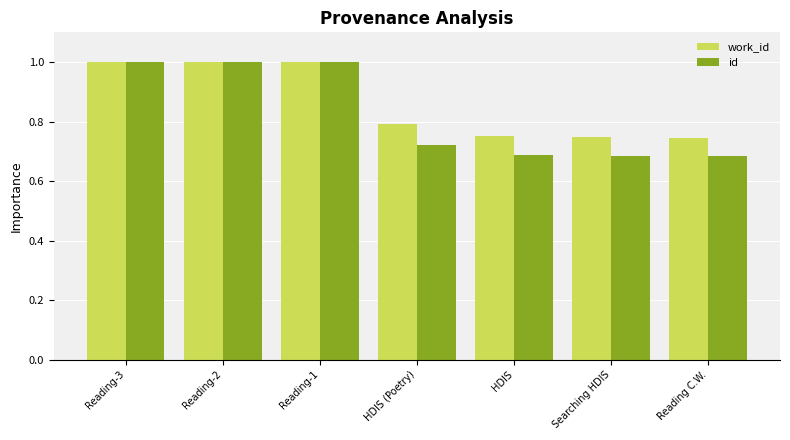

Read the id value at Reading-1.

1.0